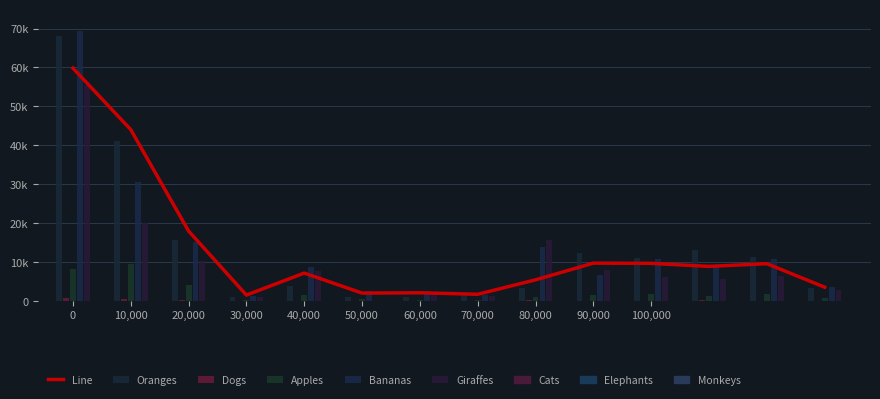

What is the difference between the maximum and minimum values in the Dogs series?

833